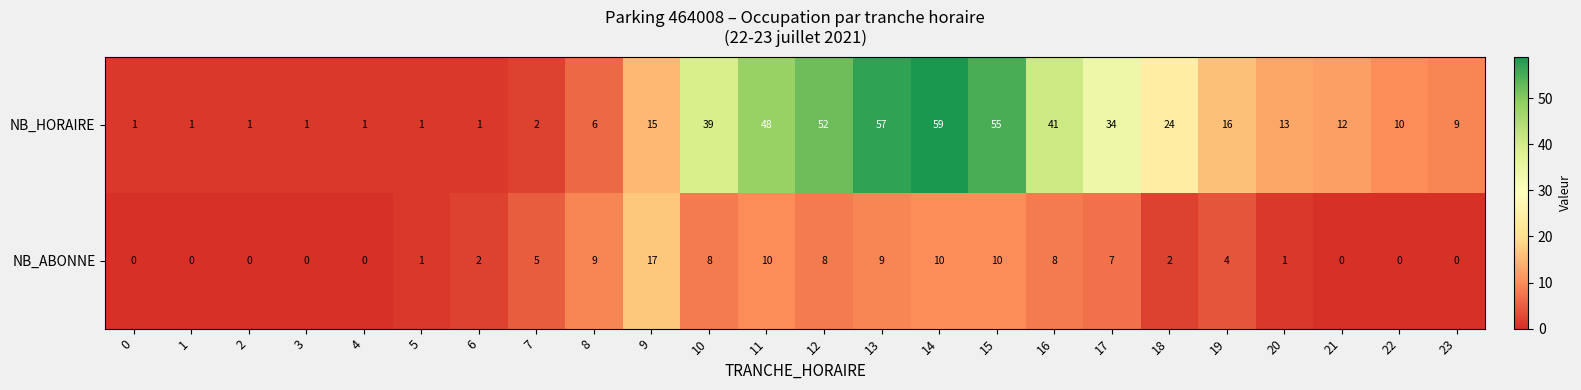

At how many categories does at least one series exceed 23?

9